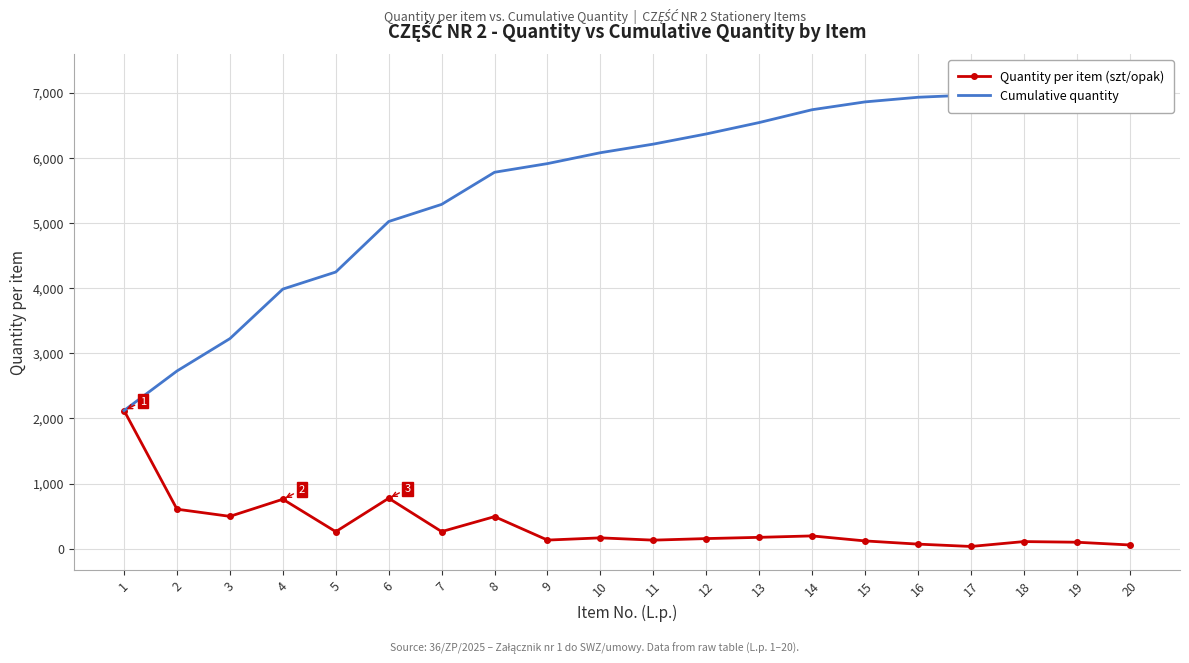

Which label corresponds to the largest value in the chart?

20